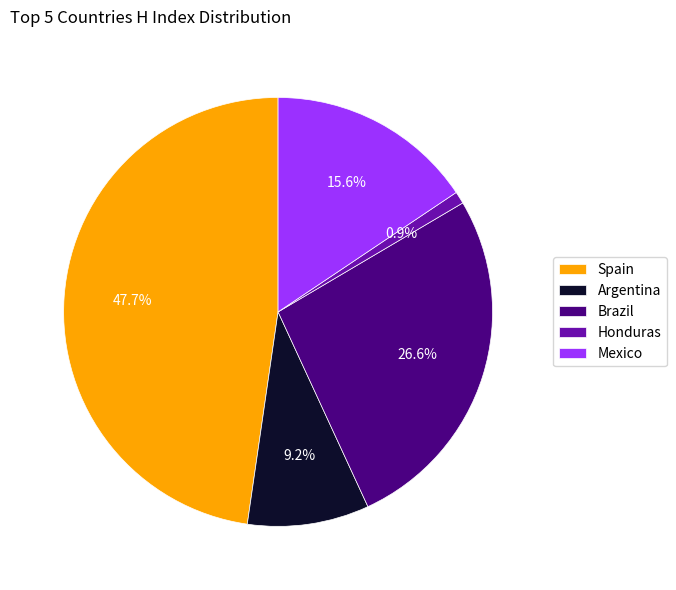

Which slice is the smallest?

Honduras